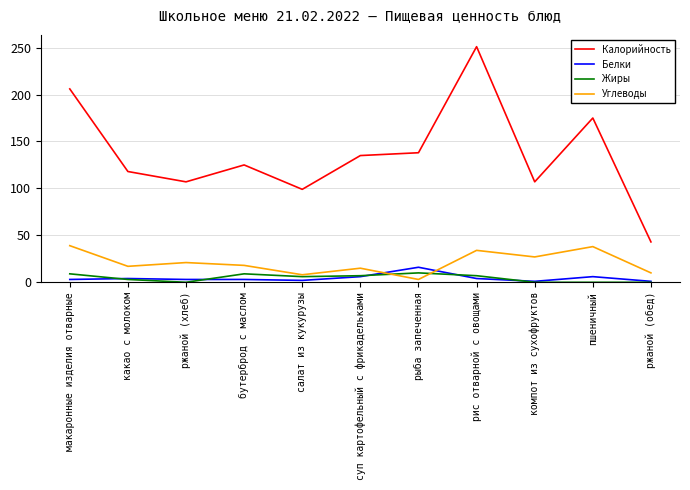

How many interior local valleys does the Калорийность series have?

3